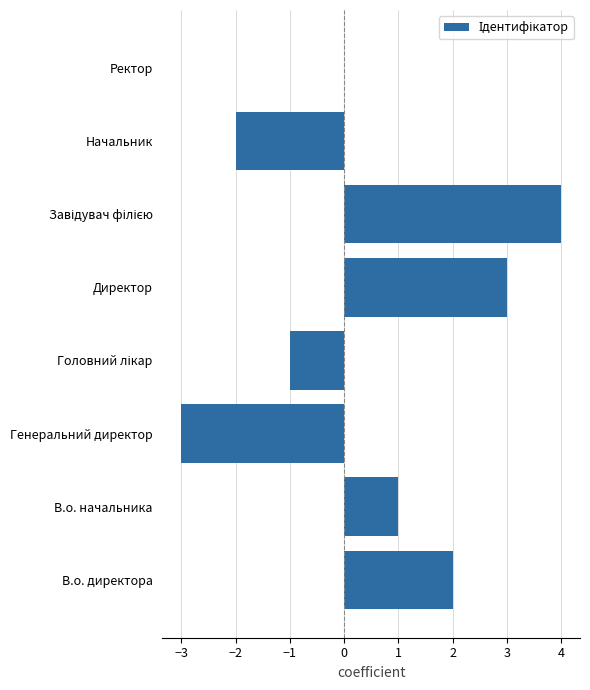

The value at Генеральний директор is -3. True or false?

True